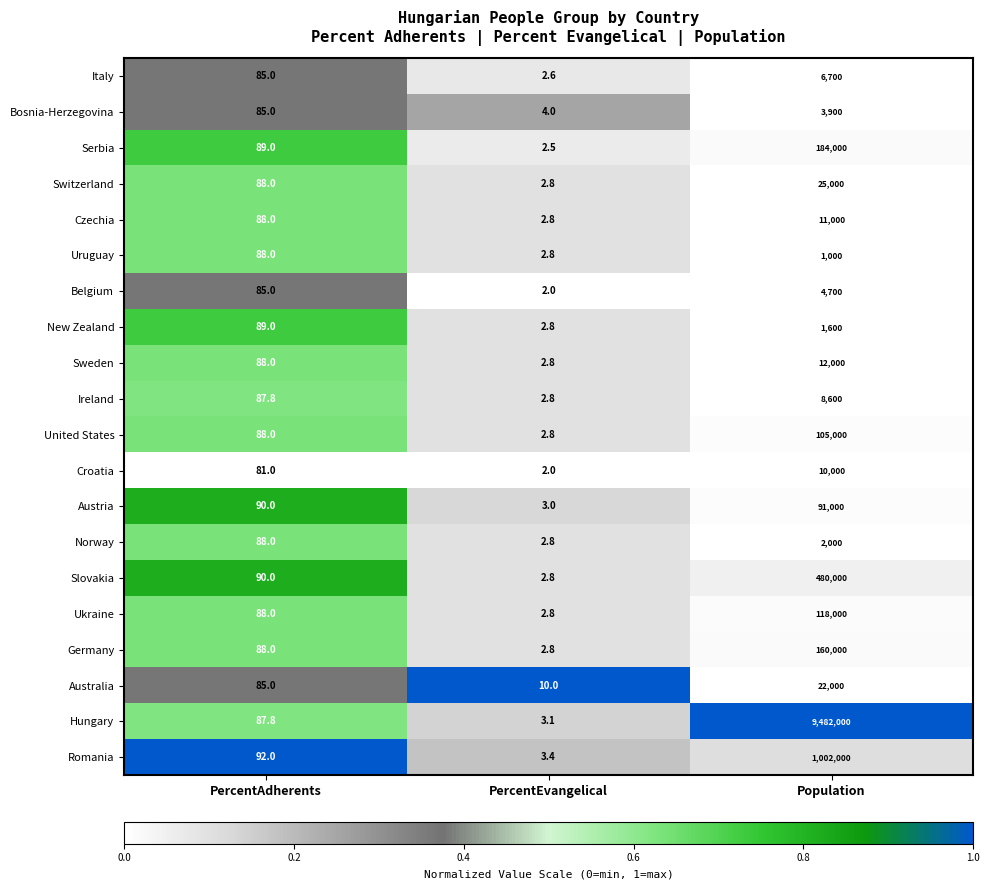

Where is Austria nearest to the value 45501?

PercentAdherents